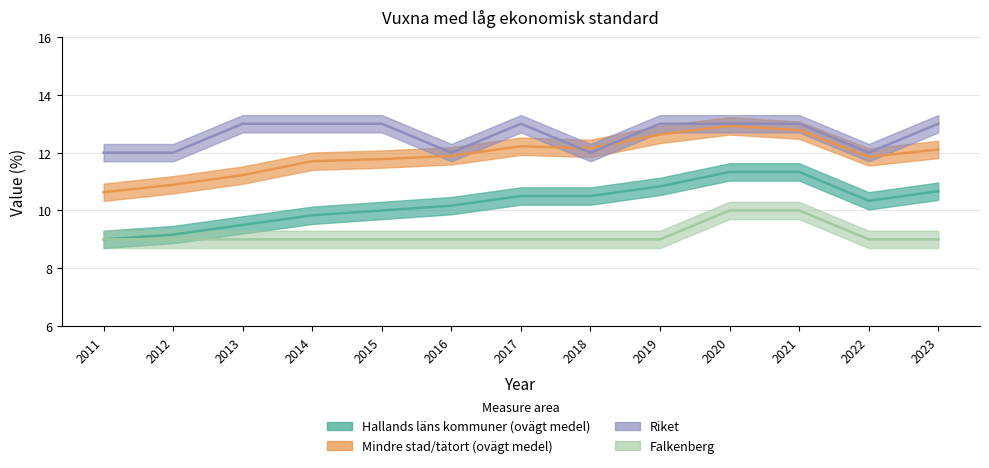

Does the chart display data point markers on the line(s)?

No